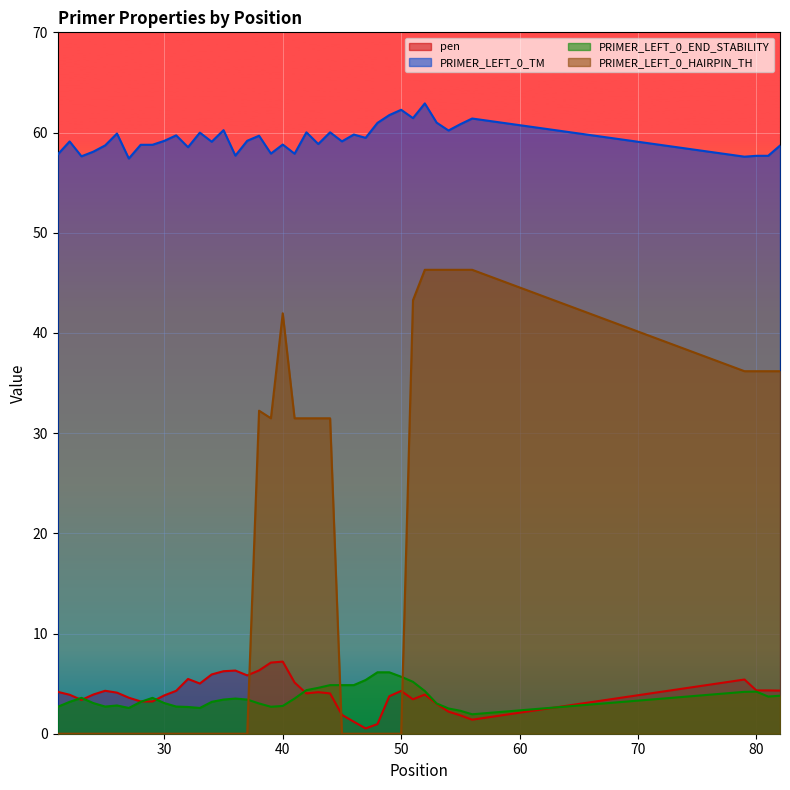

True or false: PRIMER_LEFT_0_TM and PRIMER_LEFT_0_HAIRPIN_TH cross at least once.

False